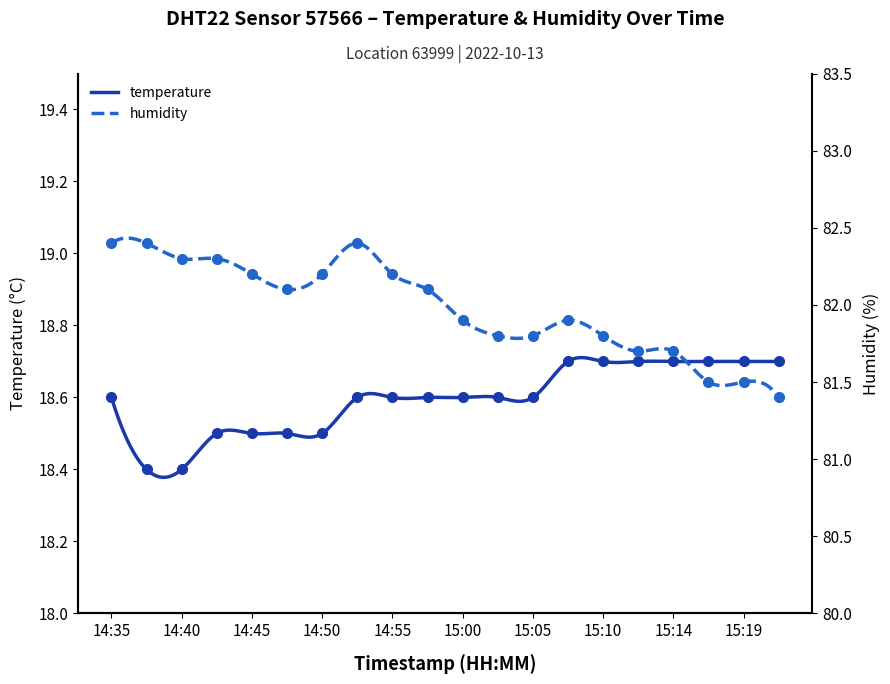

How many series are shown in this chart?

2